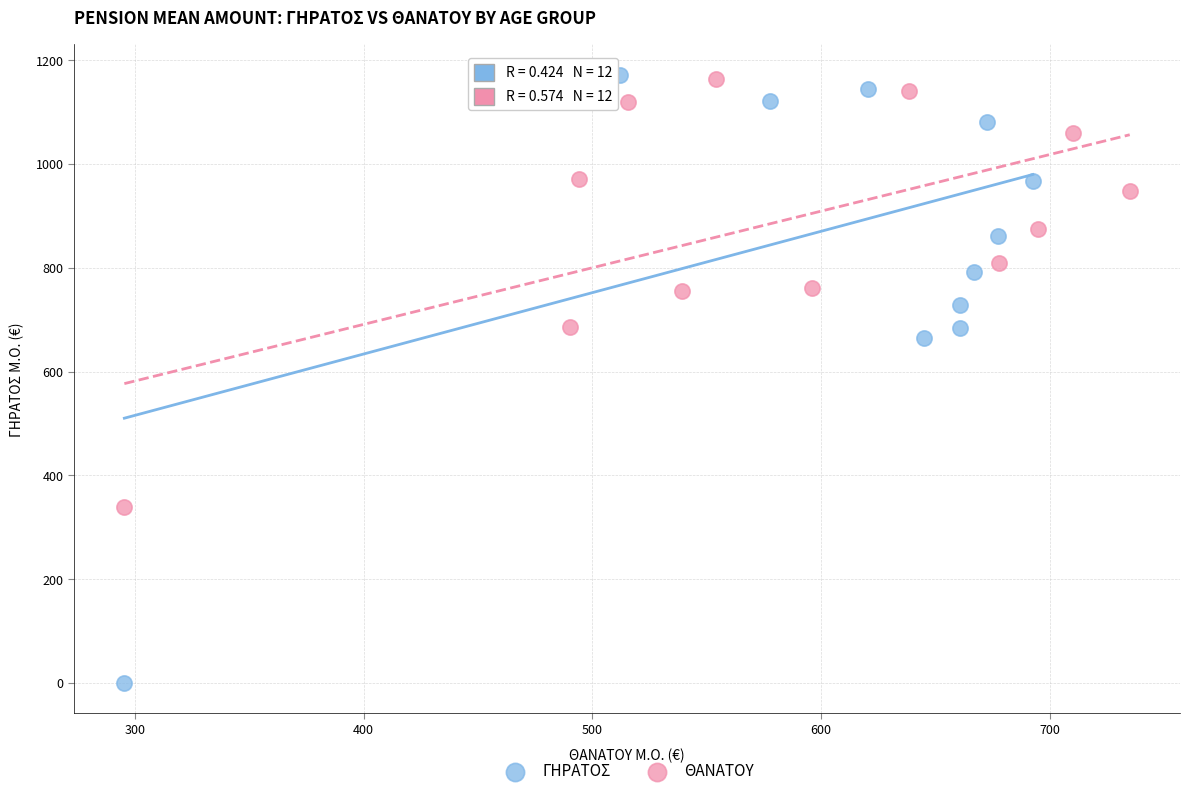

Which series has the widest spread of Y values?

ΓΗΡΑΤΟΣ